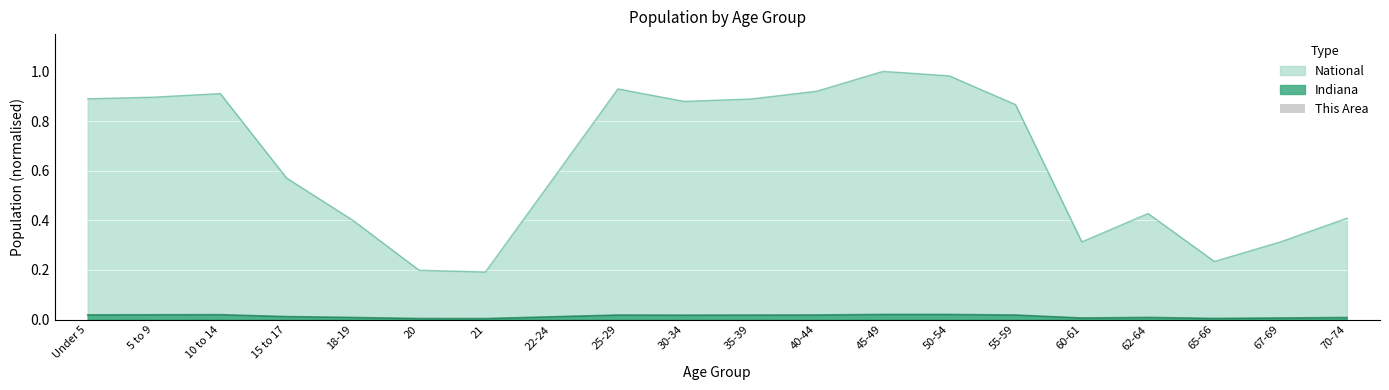

Is it true that National equals 0.1 at 70-74?

False